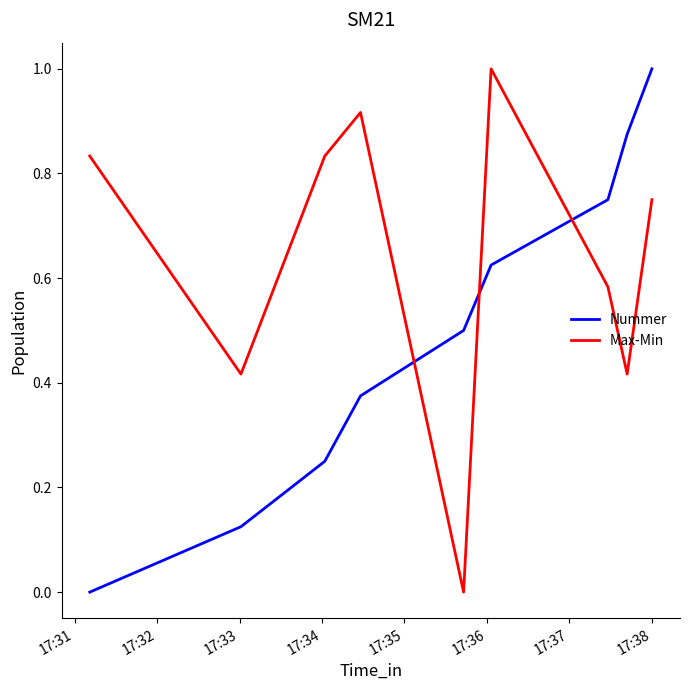

How many times do Nummer and Max-Min cross each other?

3